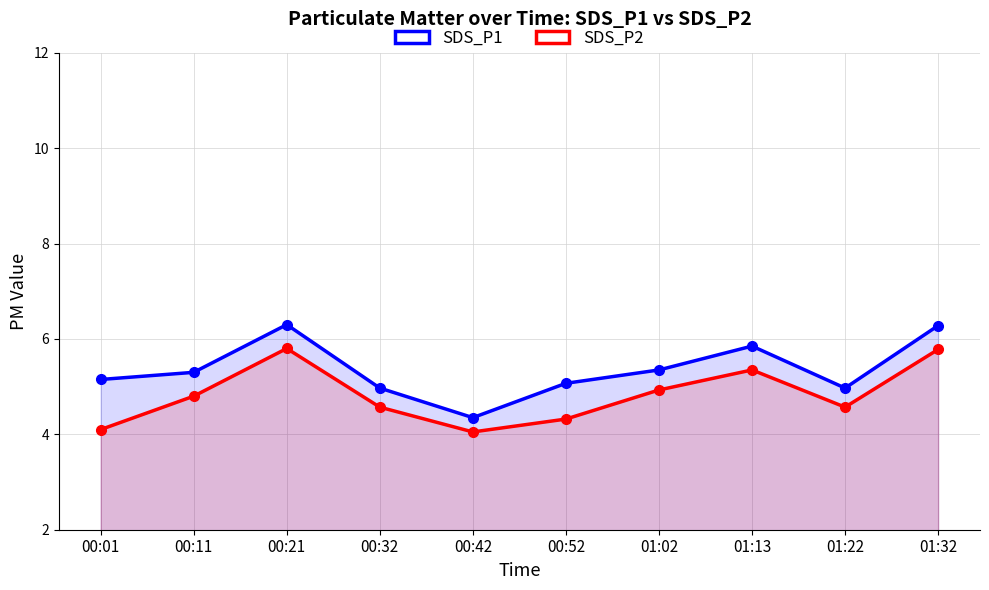

How many distinct data groups are displayed?

2